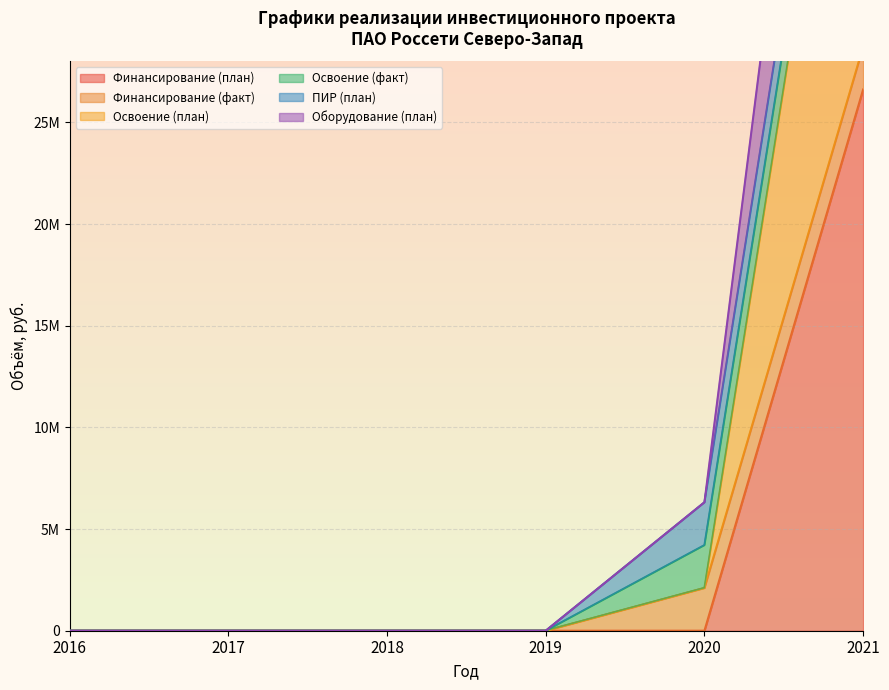

Where is Финансирование (план) nearest to the value 13310402?

2016